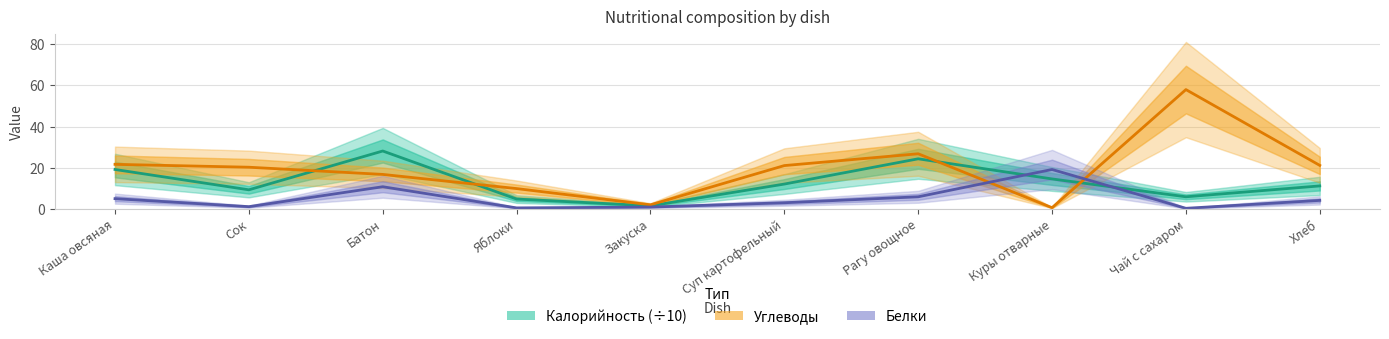

What is the value of the Калорийность (÷10) point at the 4th from the left?

4.7